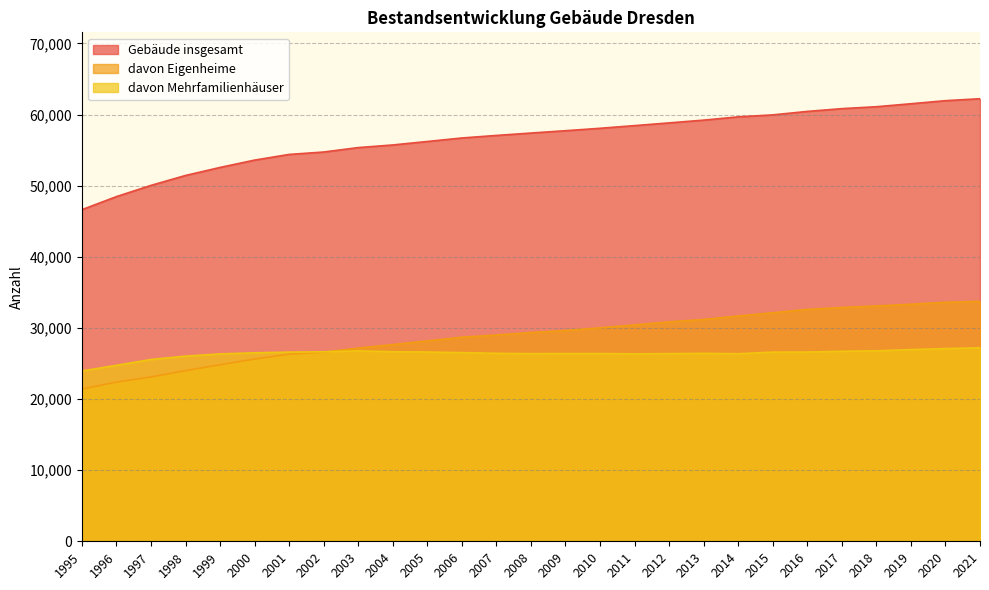

In davon Mehrfamilienhäuser, how many points are higher than both neighbors (excluding endpoints)?

3